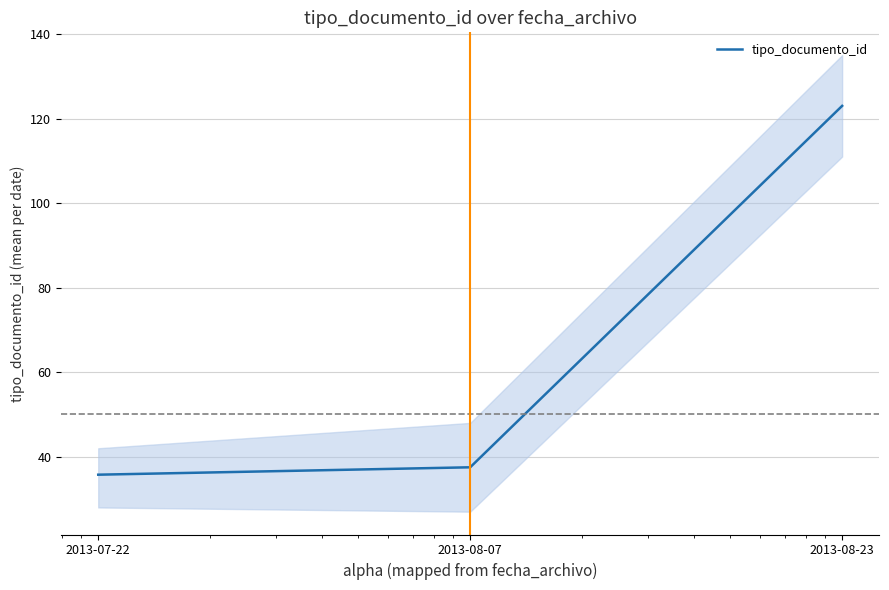

The chart shows a value of 64.4 at 2013-08-07. True or false?

False